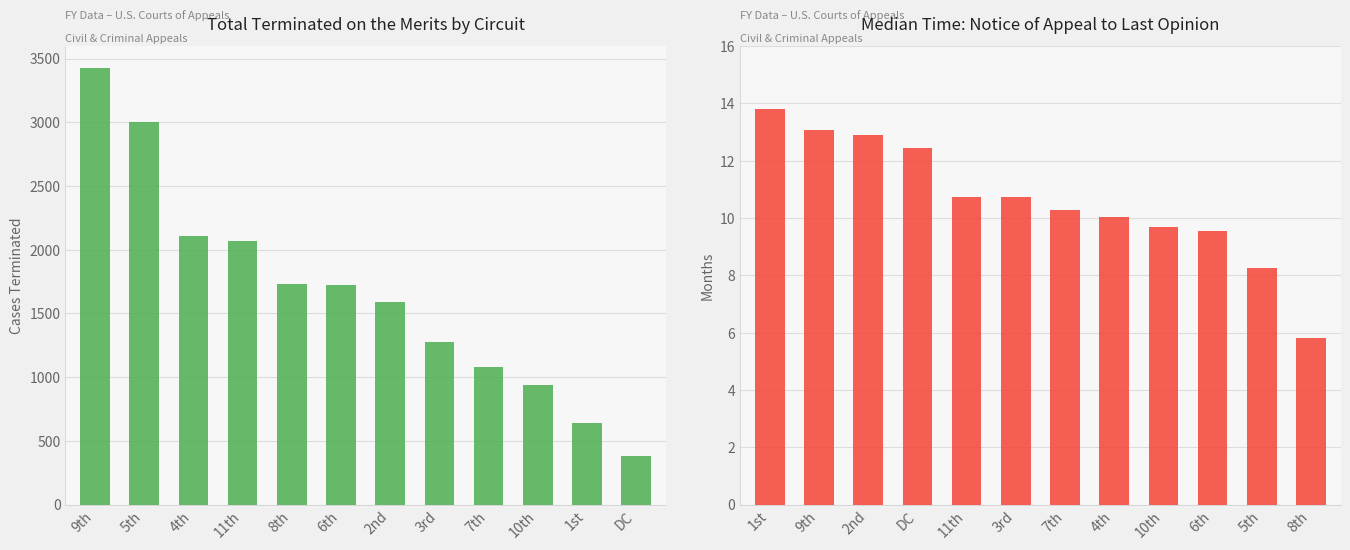

Which series has the largest total across all categories?

Total Terminated